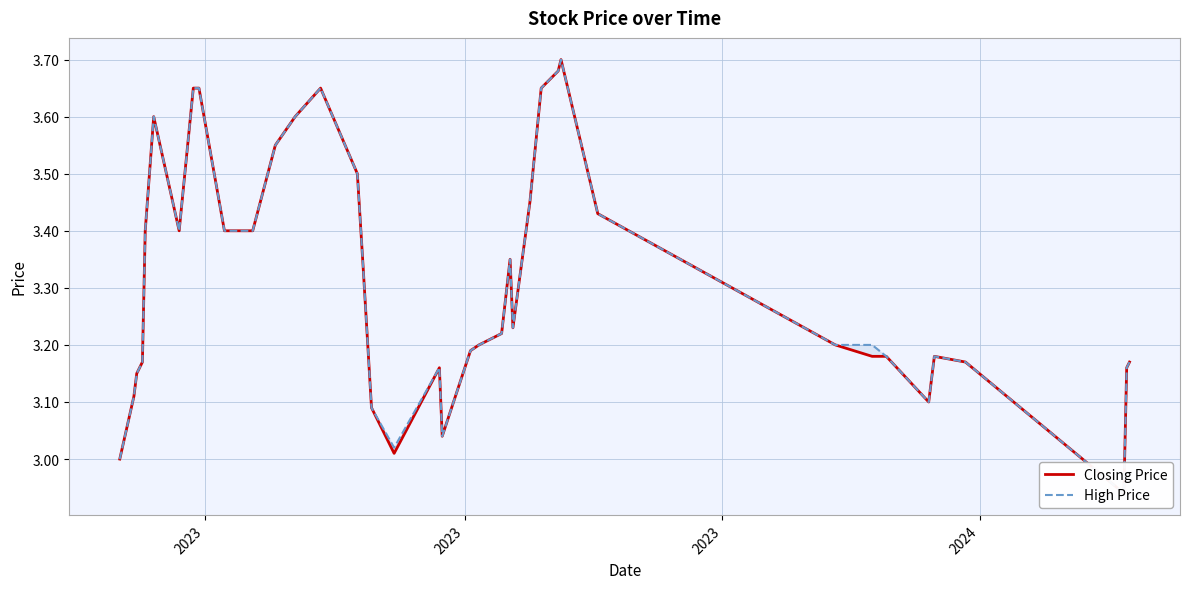

What is the difference between the maximum and second lowest values in the Closing Price series?

0.7